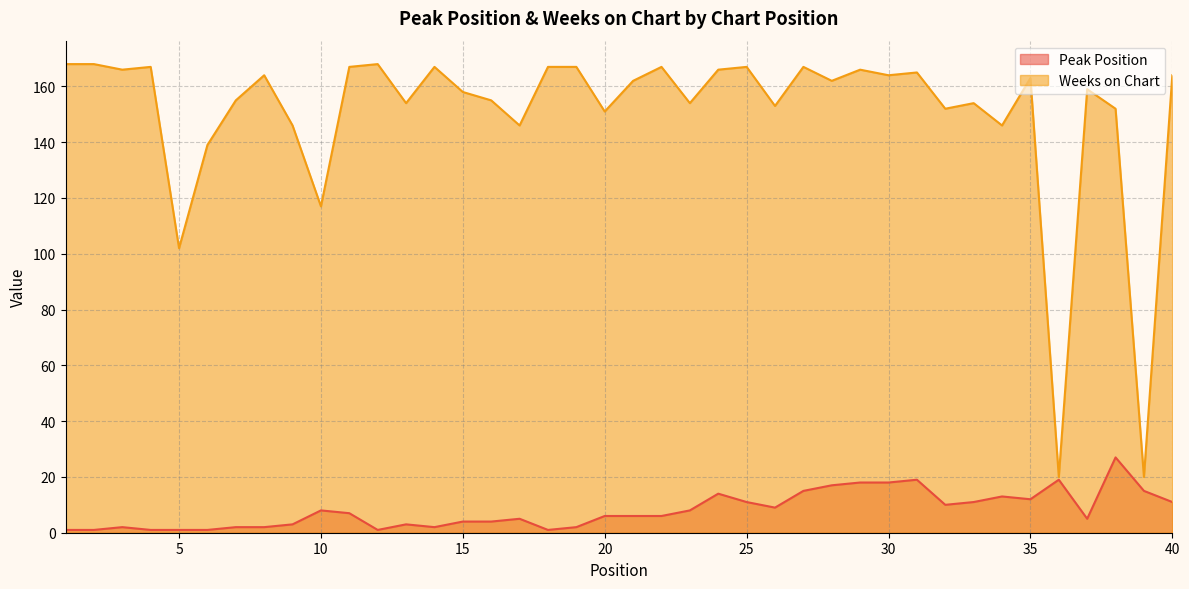

At which category does Peak Position reach its first local peak?

3